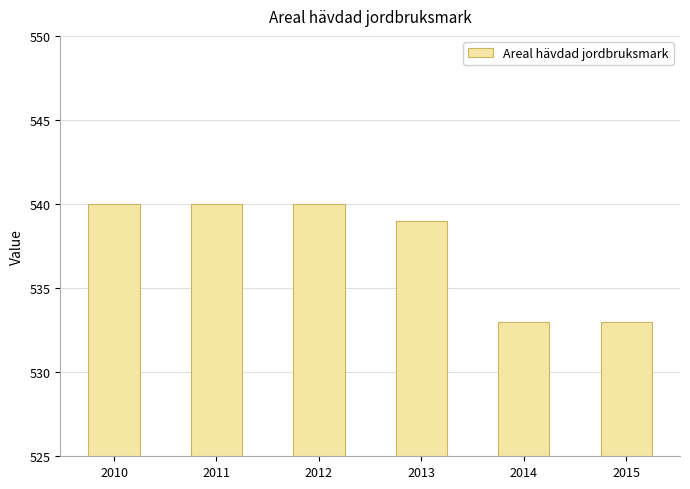

Between 2010 and 2015, which is larger?

2010